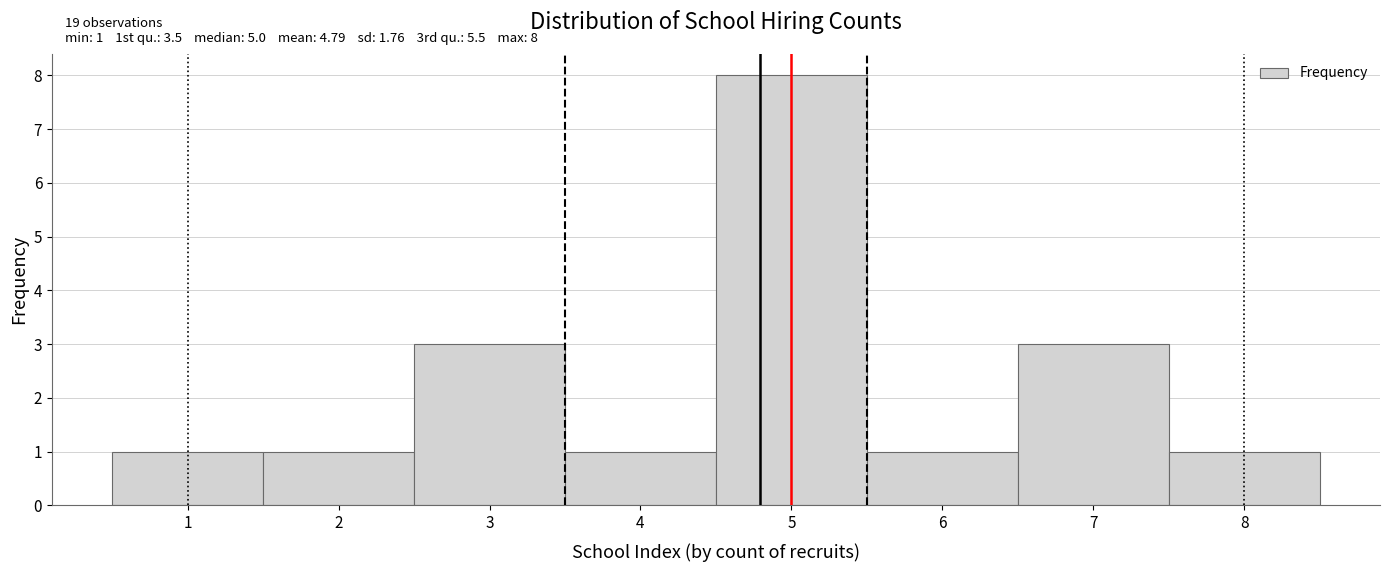

Over which range of the x-axis is the bar tallest?

4.5 to 5.5